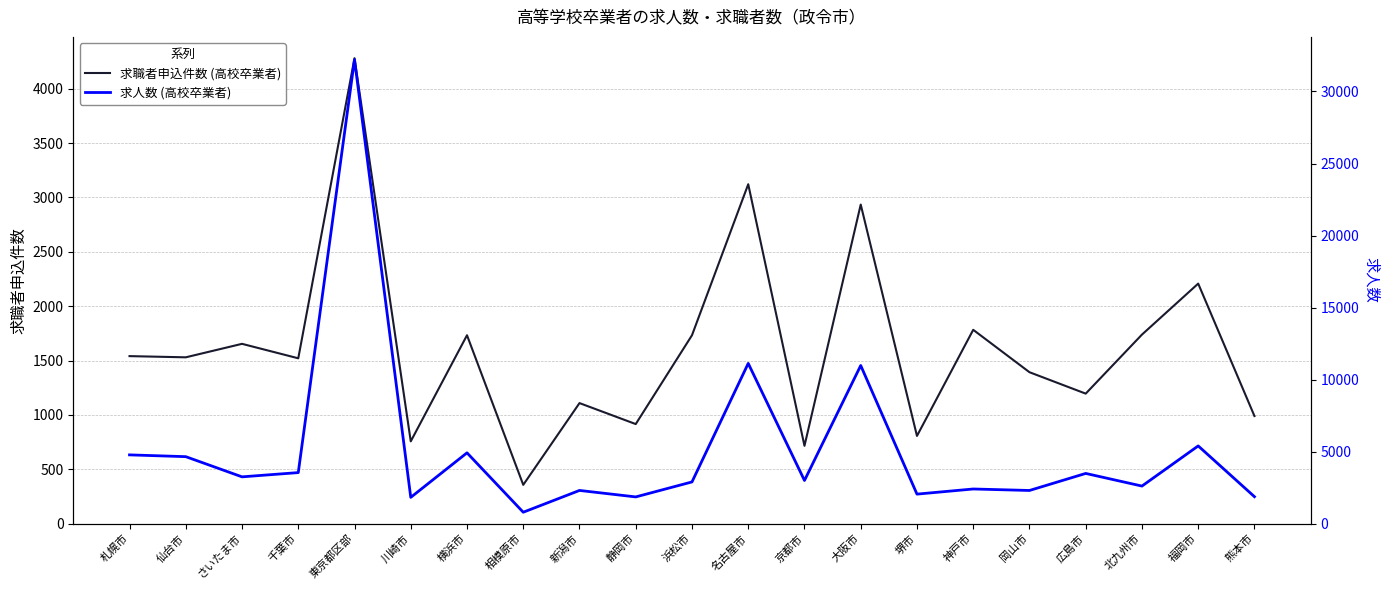

Reading left to right, list all the values displayed in this chart.

求職者申込件数 (高校卒業者): 1541	1530	1654	1521	4281	757	1733	357	1109	916	1733	3122	716	2935	807	1783	1393	1196	1739	2208	990
求人数 (高校卒業者): 4775	4651	3250	3545	32219	1826	4917	794	2306	1857	2897	11126	2998	10979	2051	2407	2304	3487	2610	5397	1873